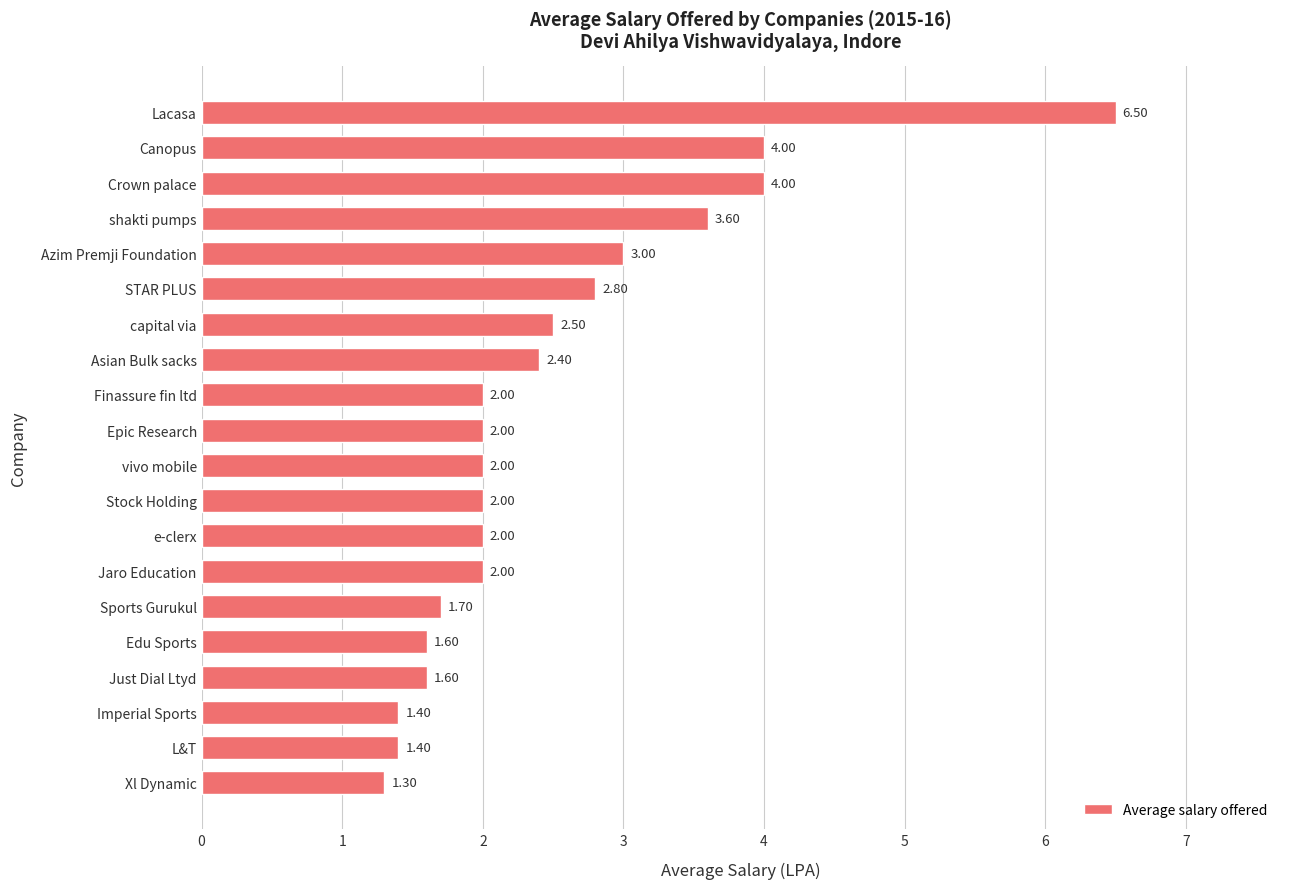

Which has a higher value, Finassure fin ltd or STAR PLUS?

STAR PLUS